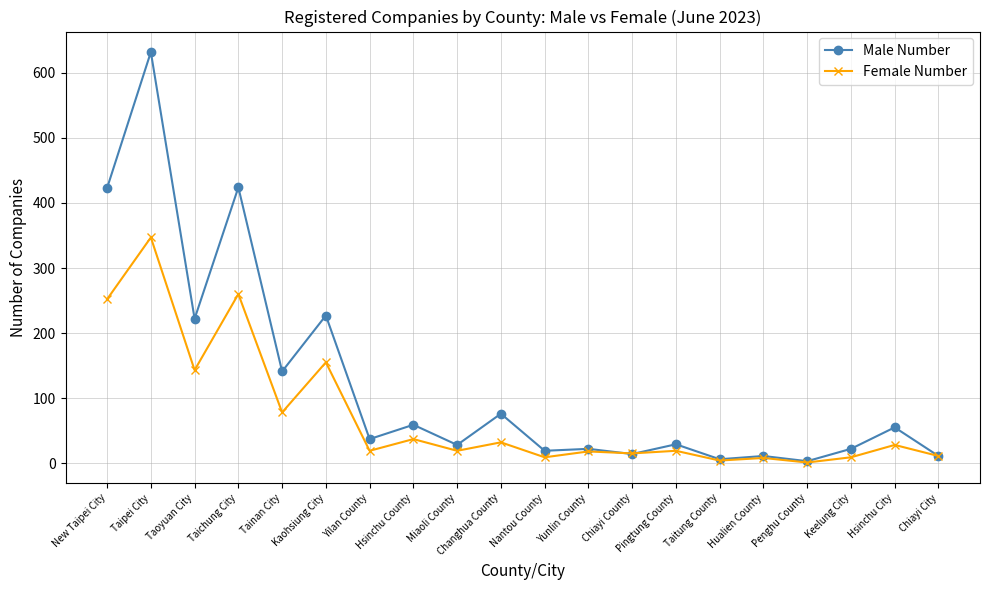

Is it true that Male Number equals 632 at Taipei City?

True